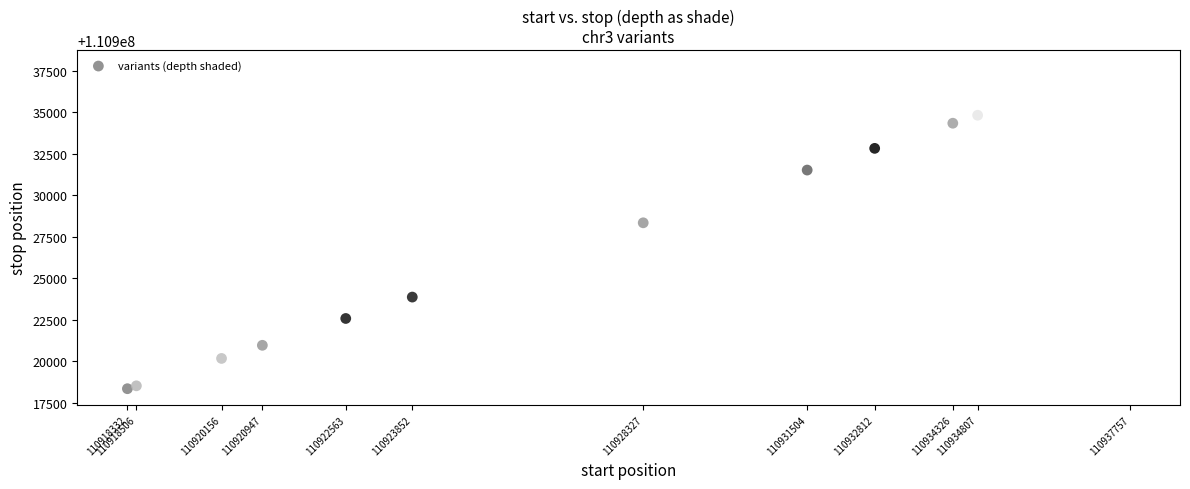

What Y value in the scatter plot is closest to 110928045?

110928328